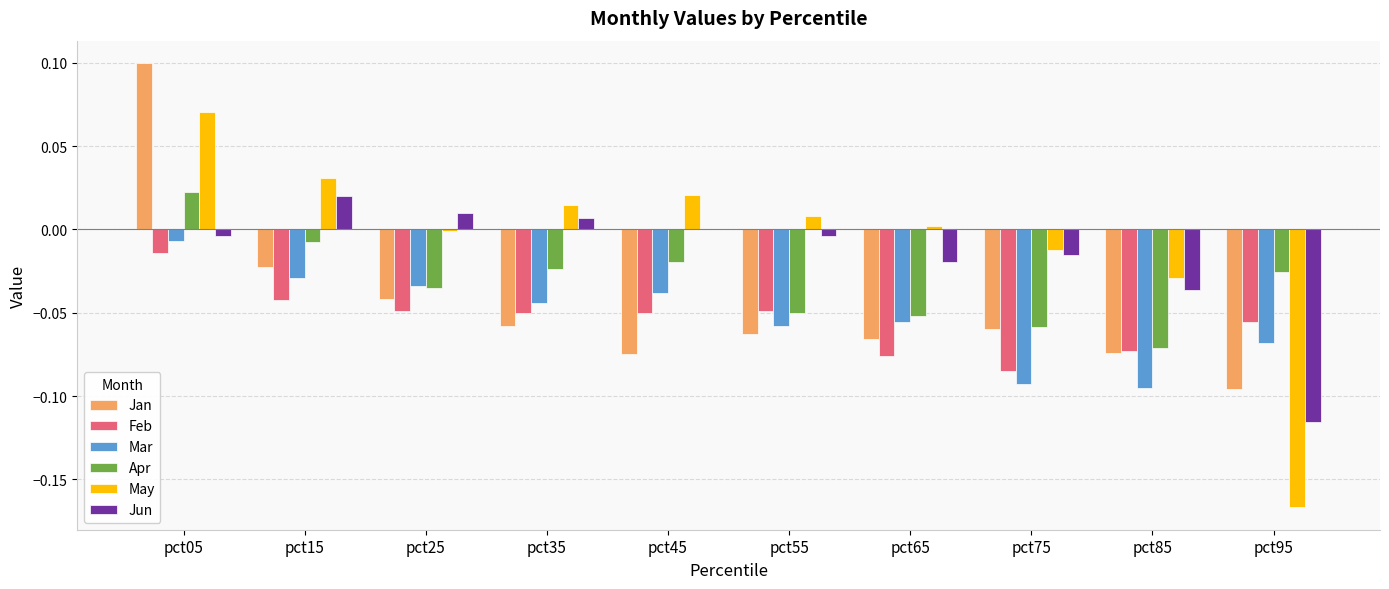

The Apr series shows -0.0 at pct55. True or false?

True